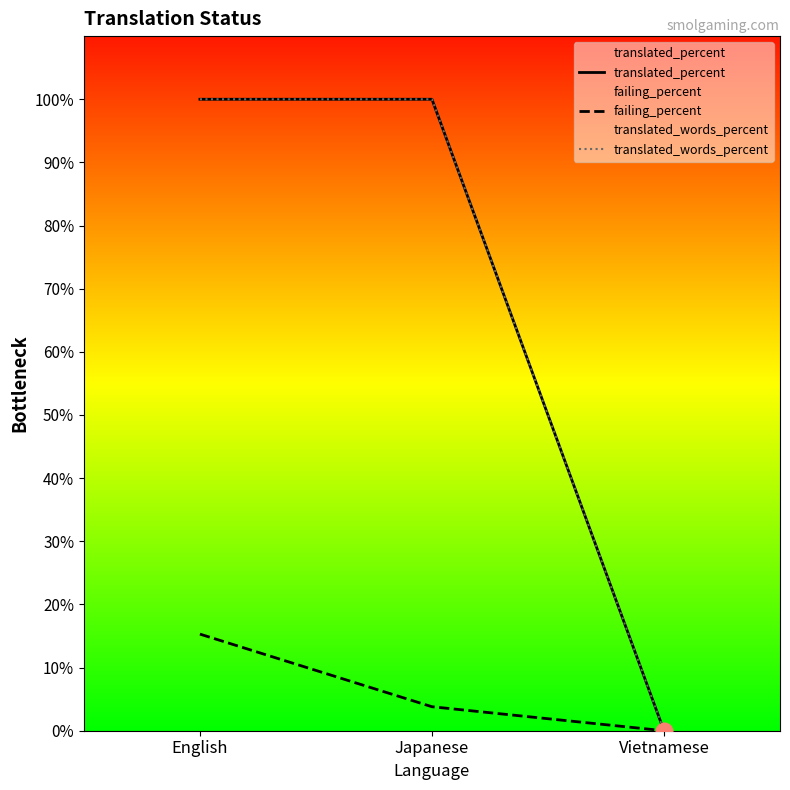

At which label is translated_words_percent closest to 50?

English